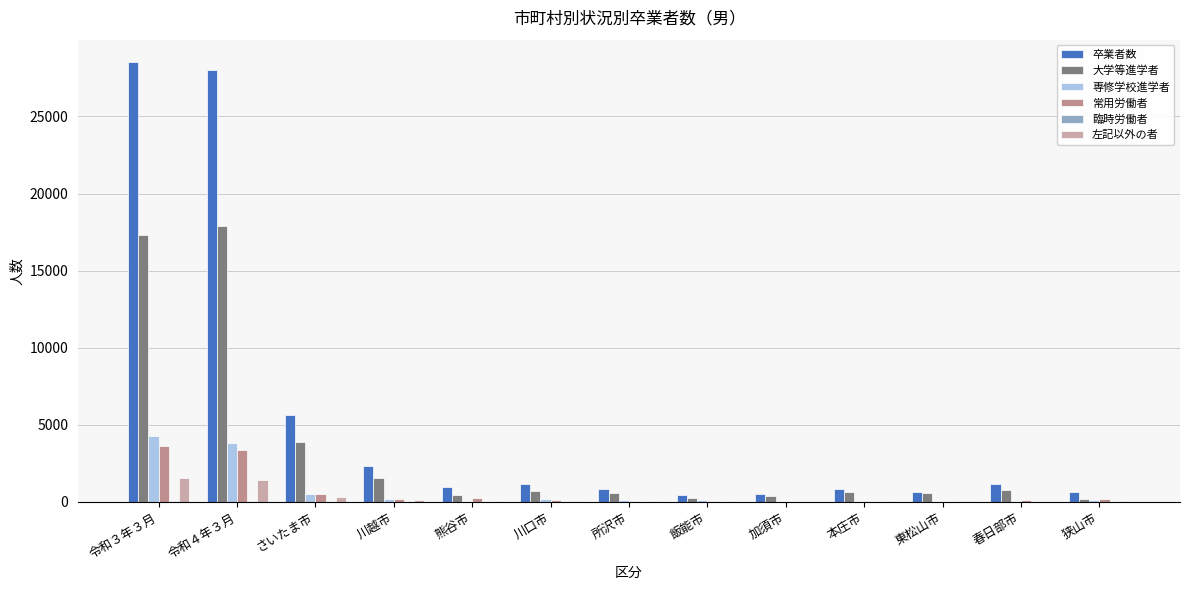

Are the bars horizontal?

No